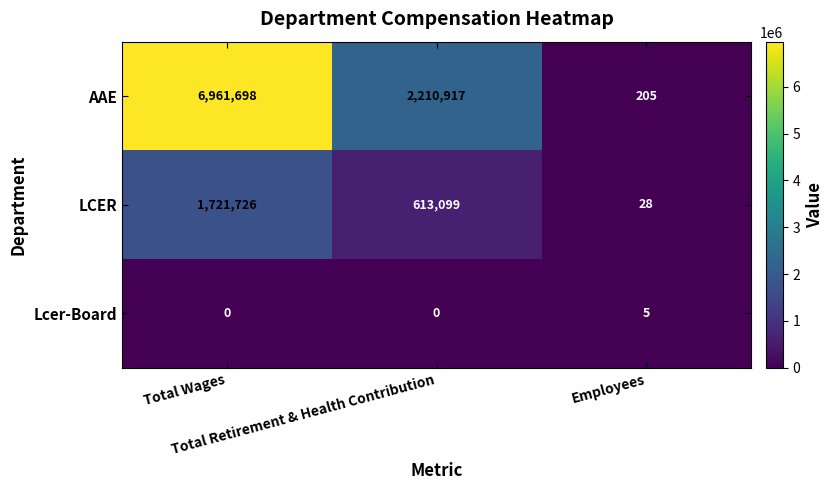

What is the highest value of the LCER series?

1721726